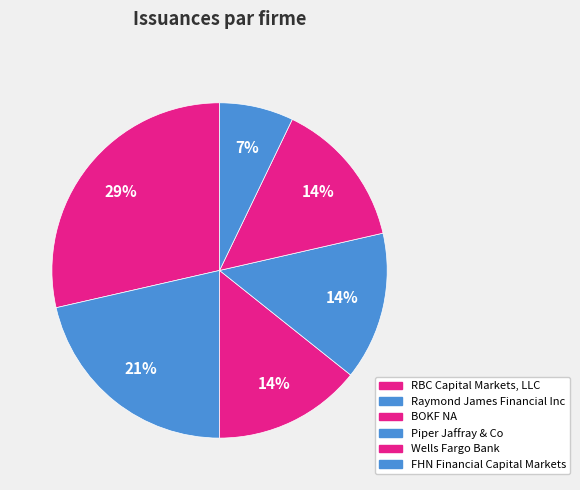

How many segments does this pie chart have?

6